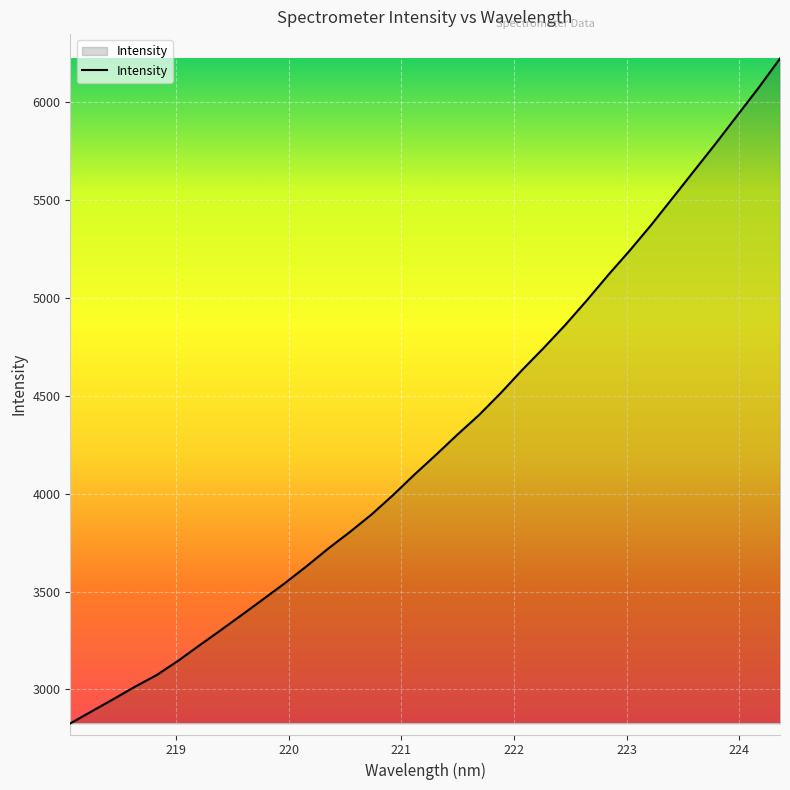

How many values are below 4199?

17